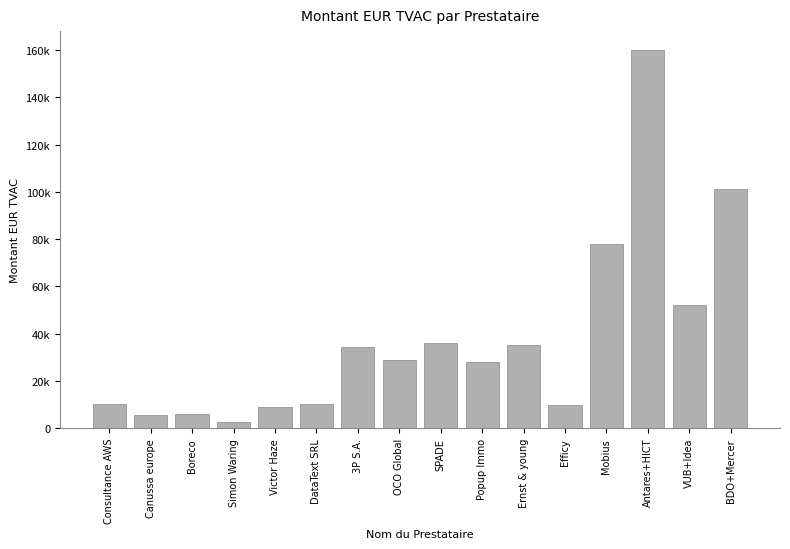

What position from the right is Victor Haze?

12